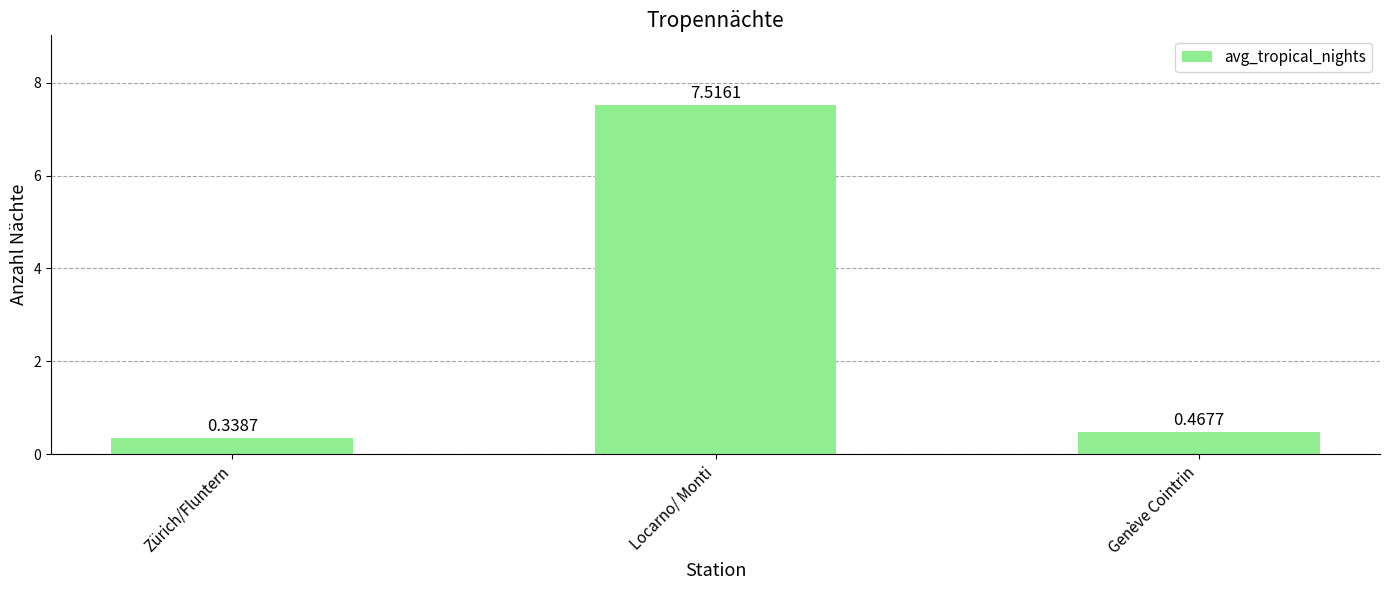

What is the label of the 1st bar from the right?

Genève Cointrin